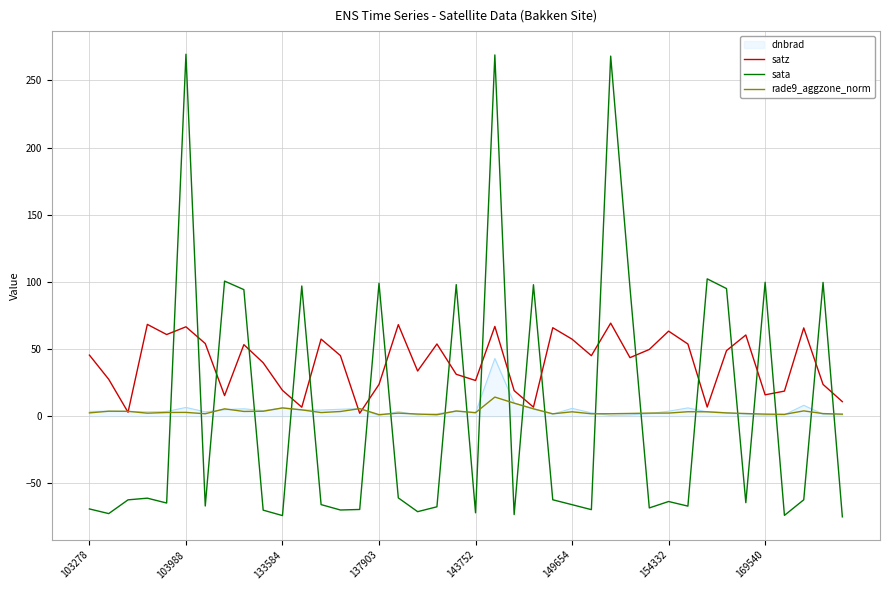

Which series has the largest total across all categories?

satz